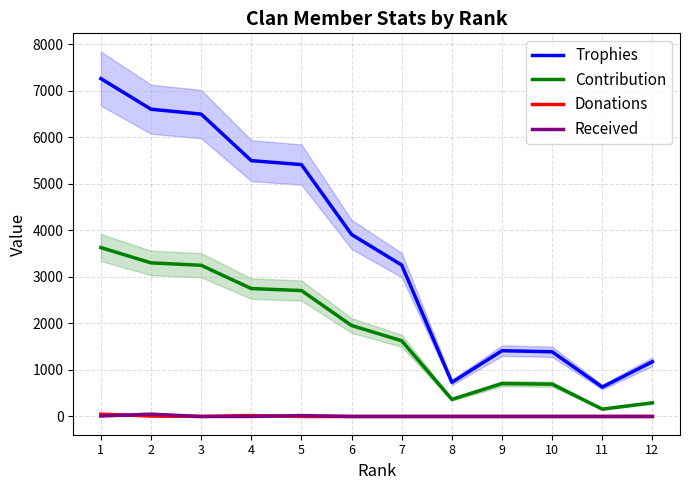

At which label is Contribution closest to 1894?

6